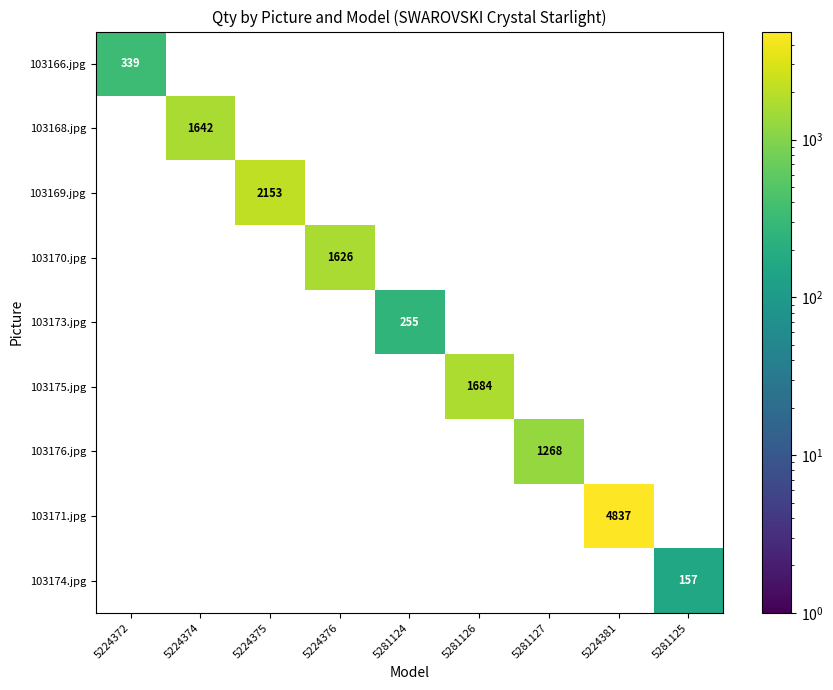

What is the total value across all series at 5224376?

1626